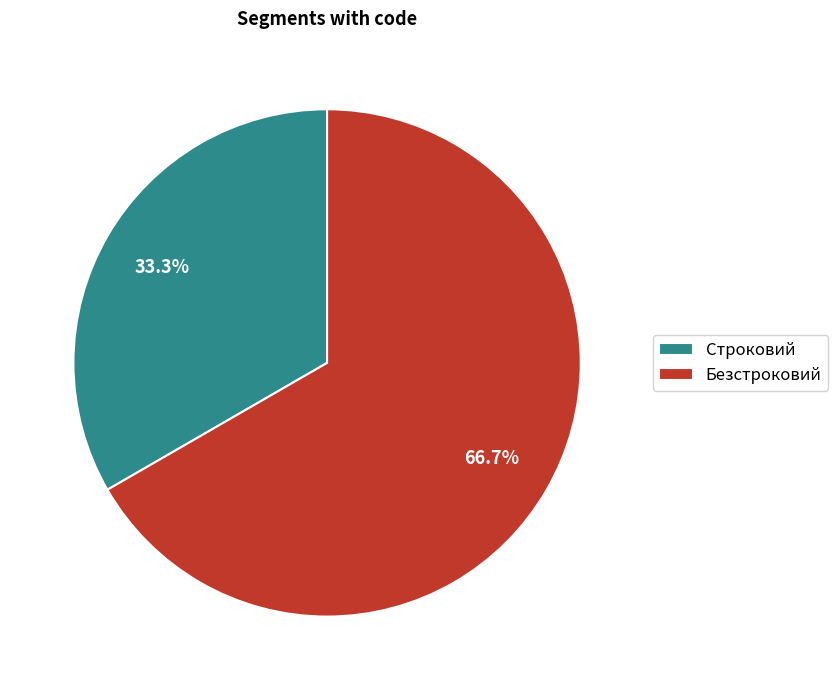

Does any single category account for the majority?

Yes